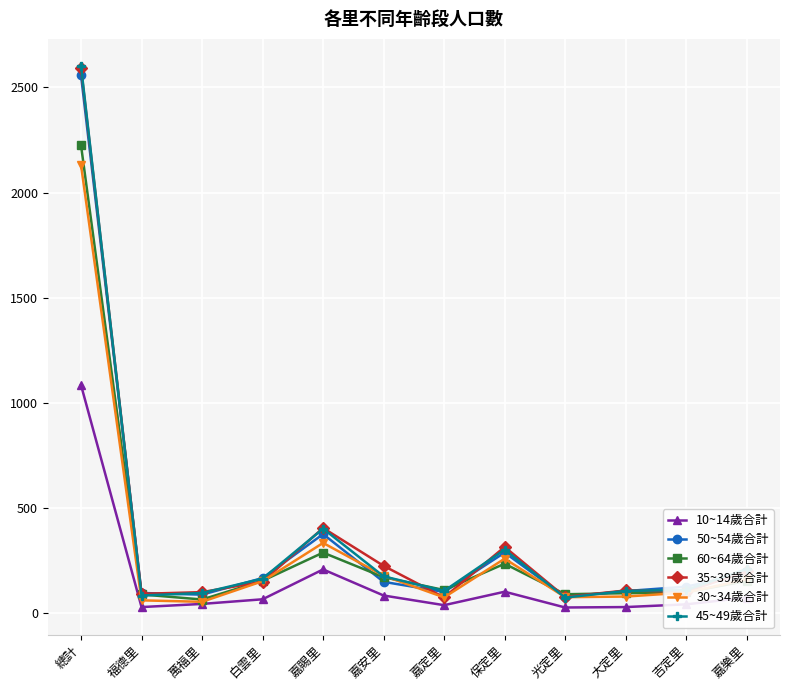

Is the value of 45~49歲合計 at 吉定里 greater than the value of 10~14歲合計 at 吉定里?

Yes